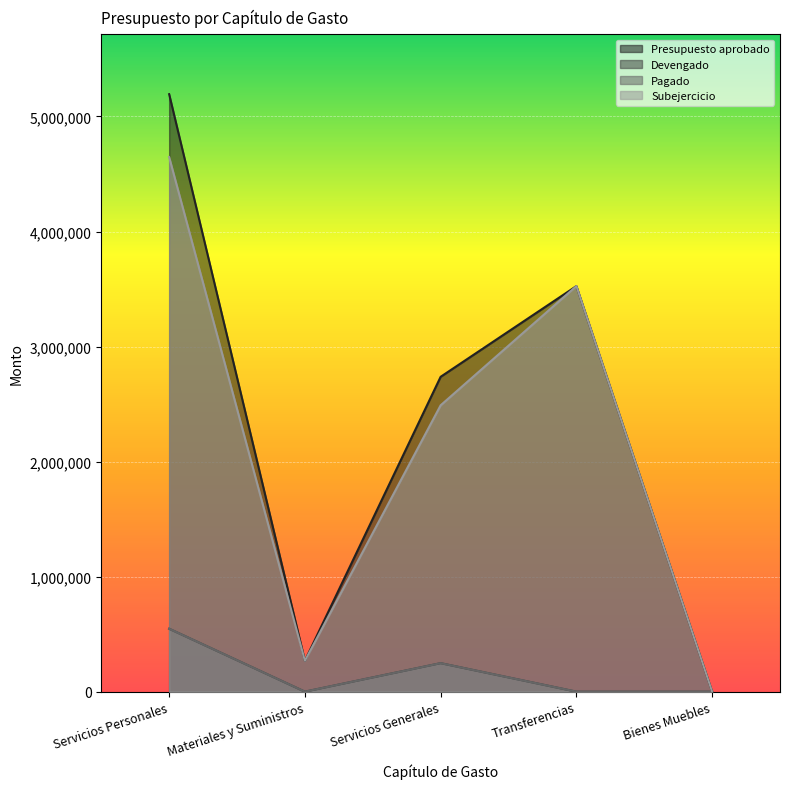

Is it true that Subejercicio equals 0.0 at Bienes Muebles?

True